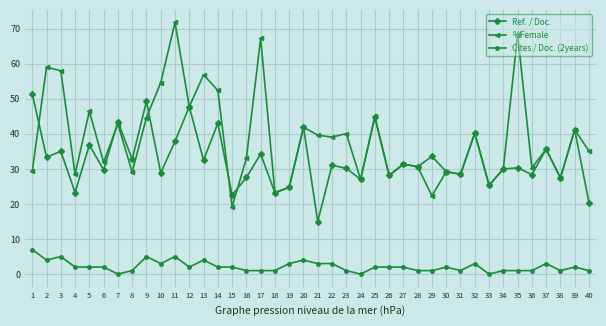

True or false: %Female and Ref. / Doc. cross at least once.

True